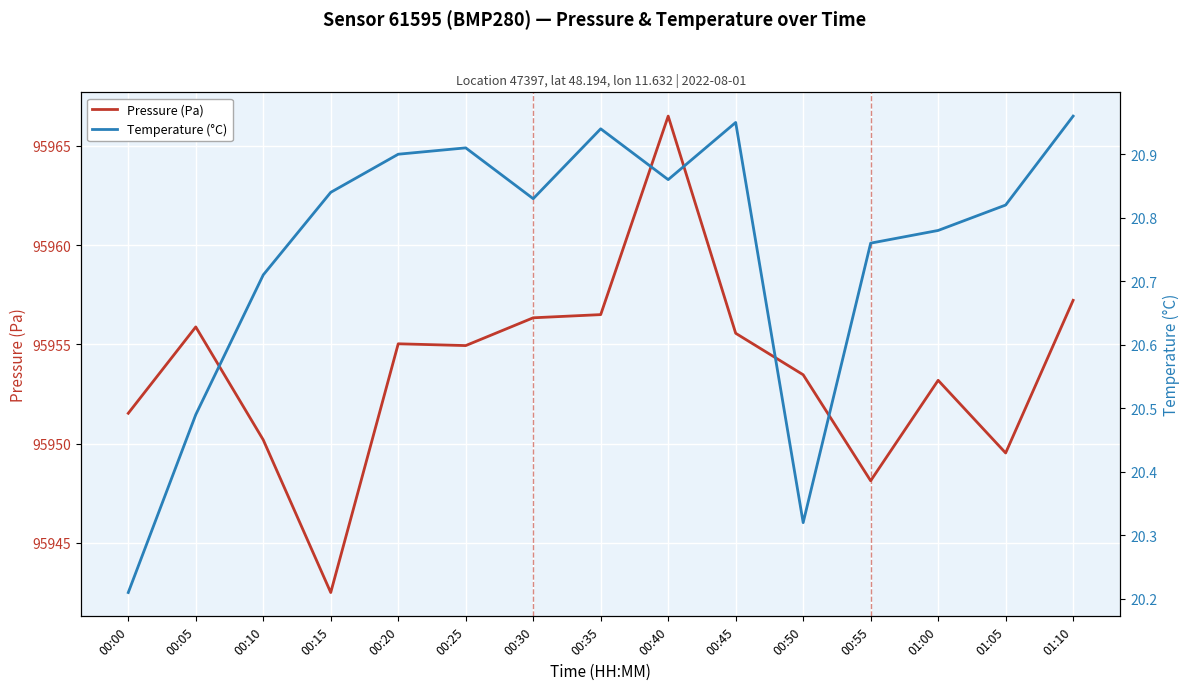

Where is the first local minimum for Pressure (Pa)?

00:15